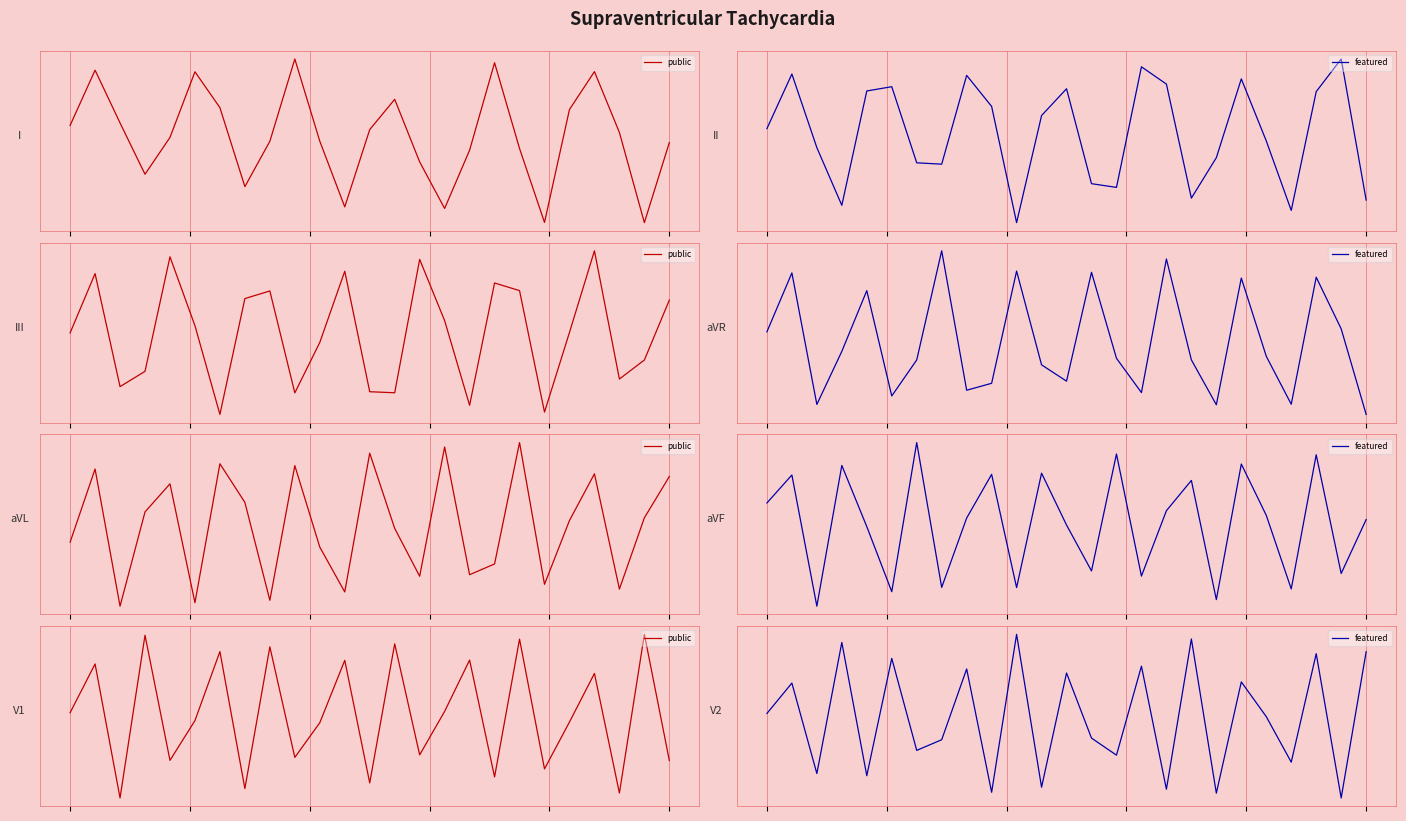

In featured, how many points are lower than both neighbors (excluding endpoints)?

10